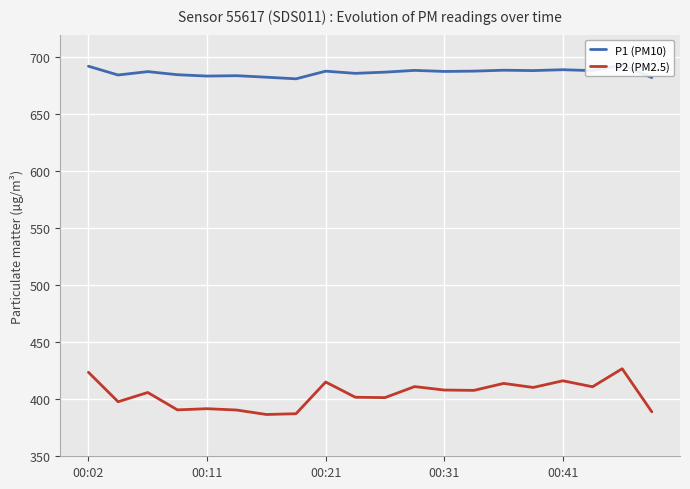

How many data points in P2 (PM2.5) are above 407?

10